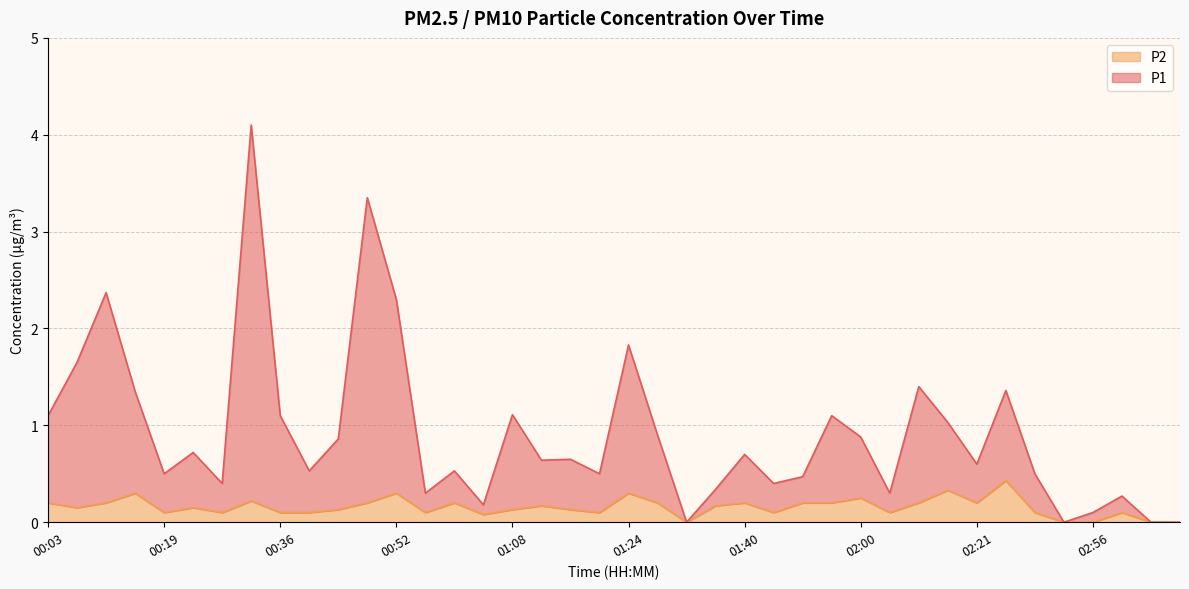

Rank the series by their average value, from highest to lowest.

P1, P2